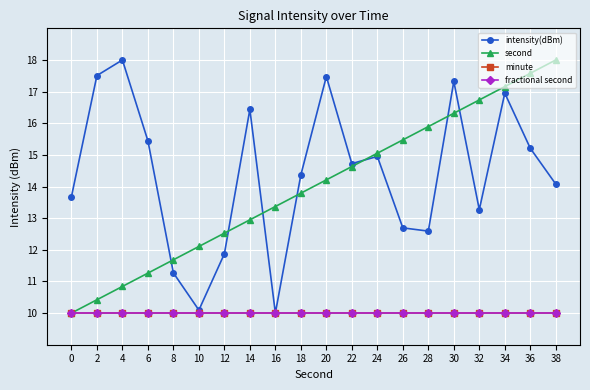

True or false: intensity(dBm) and fractional second intersect in this chart.

False